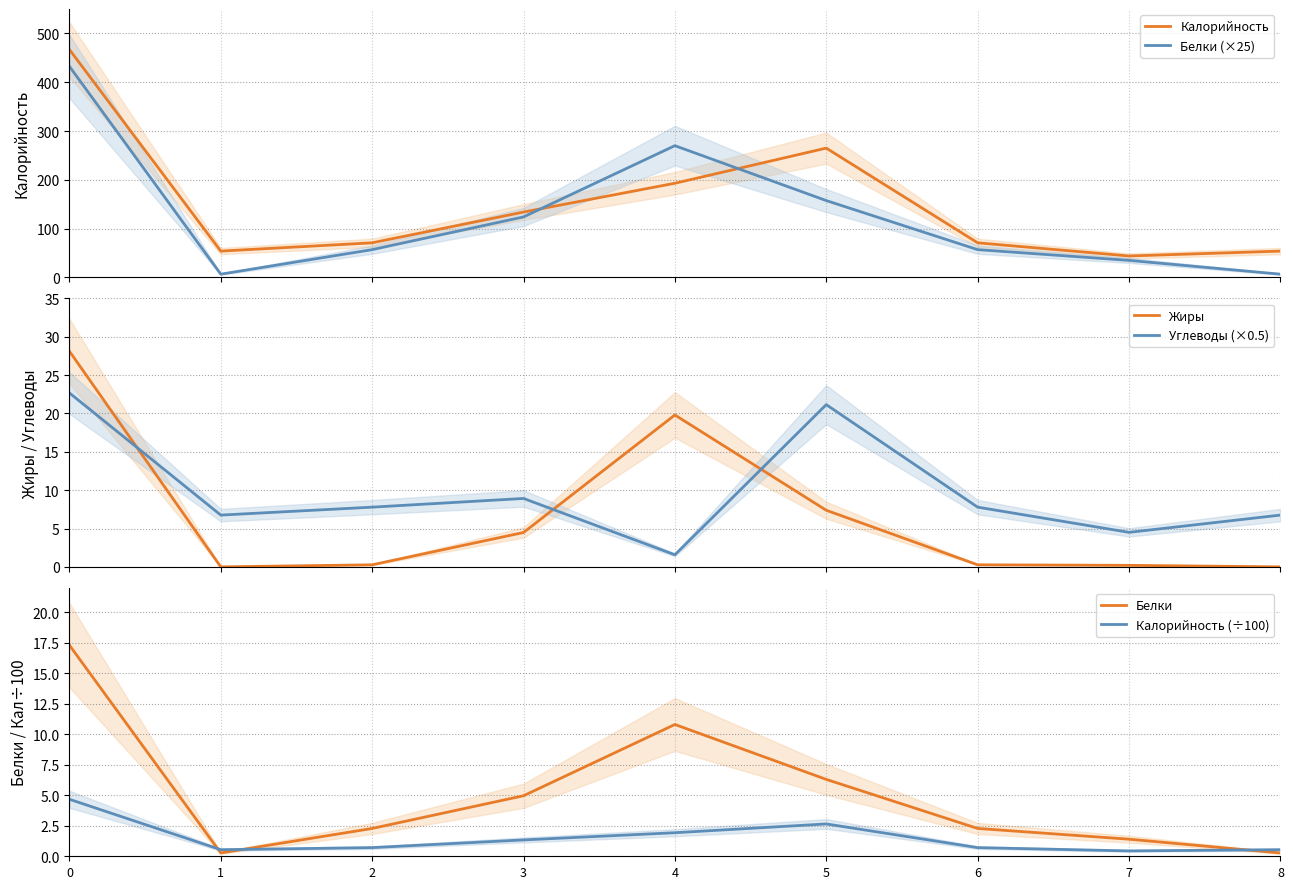

The Калорийность series shows 54.0 at 1. True or false?

True